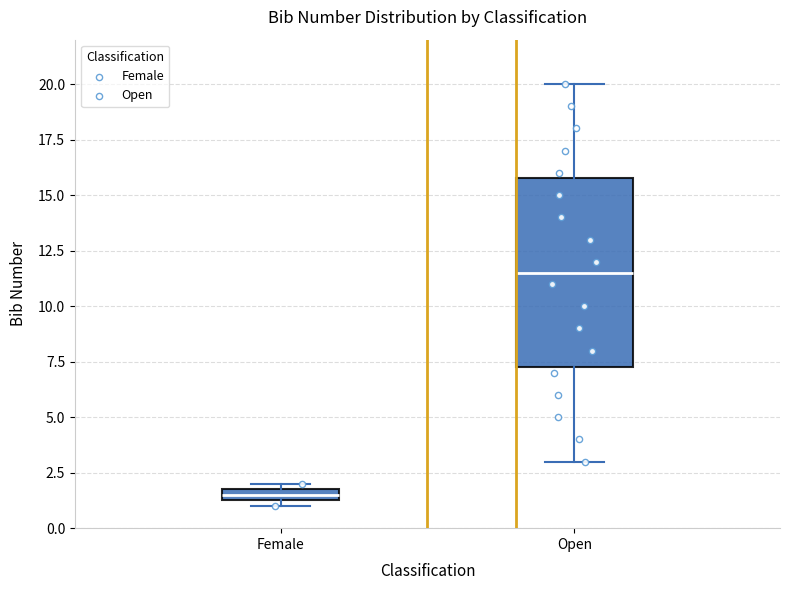

Which box is the tallest, from its lower edge to its upper edge?

Open